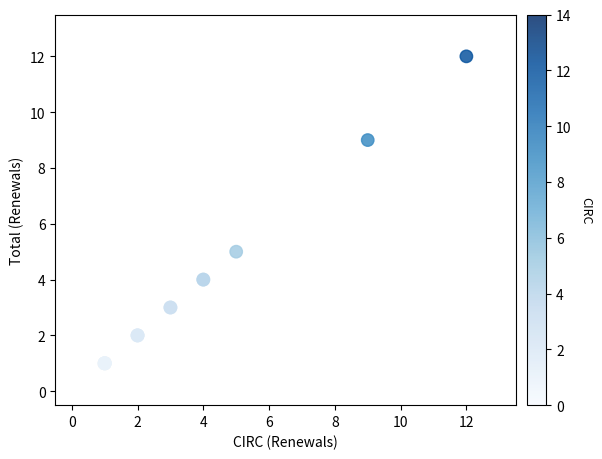

What Y value in the scatter plot is closest to 6?

5